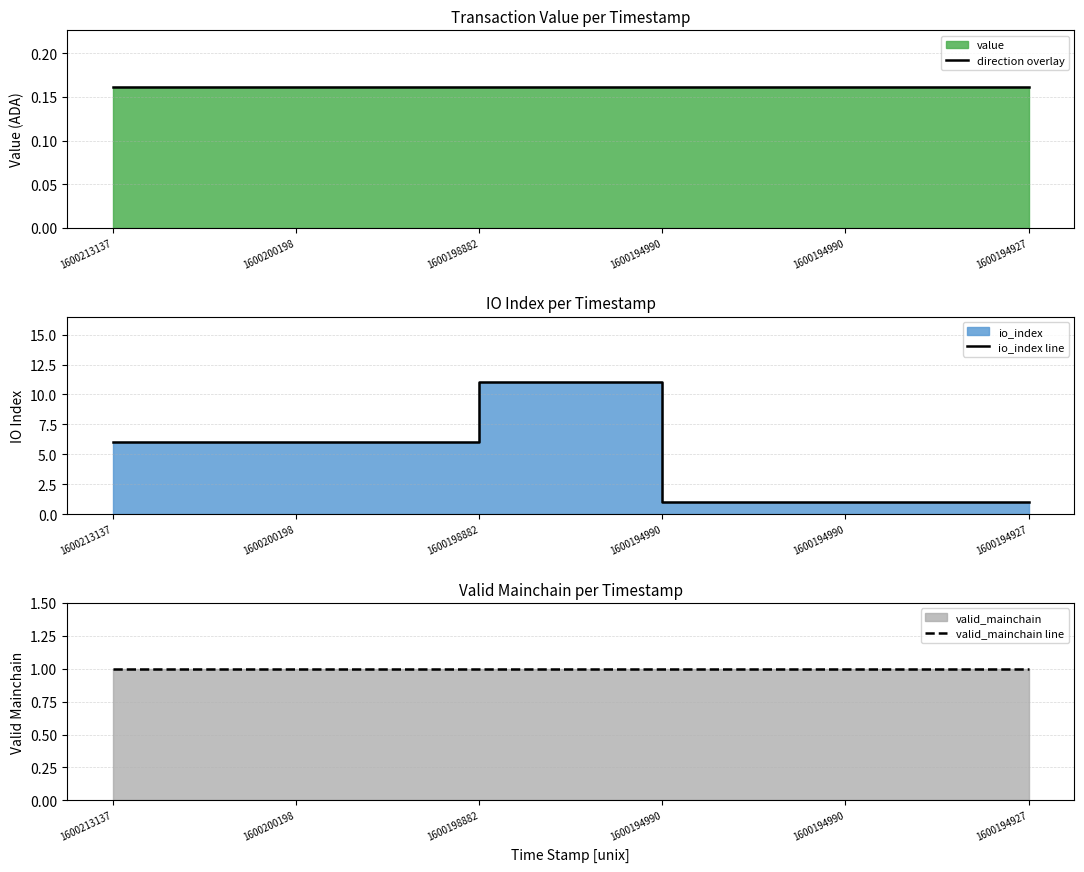

What is the total value across all series at 1600194927?

2.2